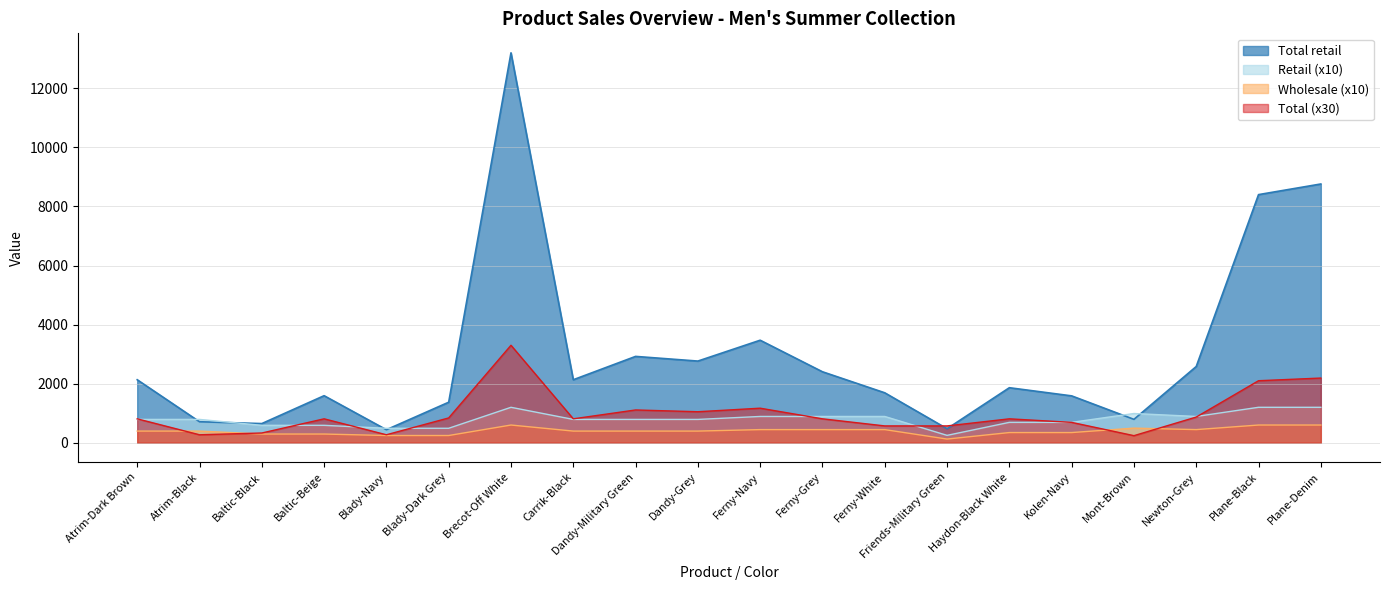

How many values in the Retail series are below 790?

7